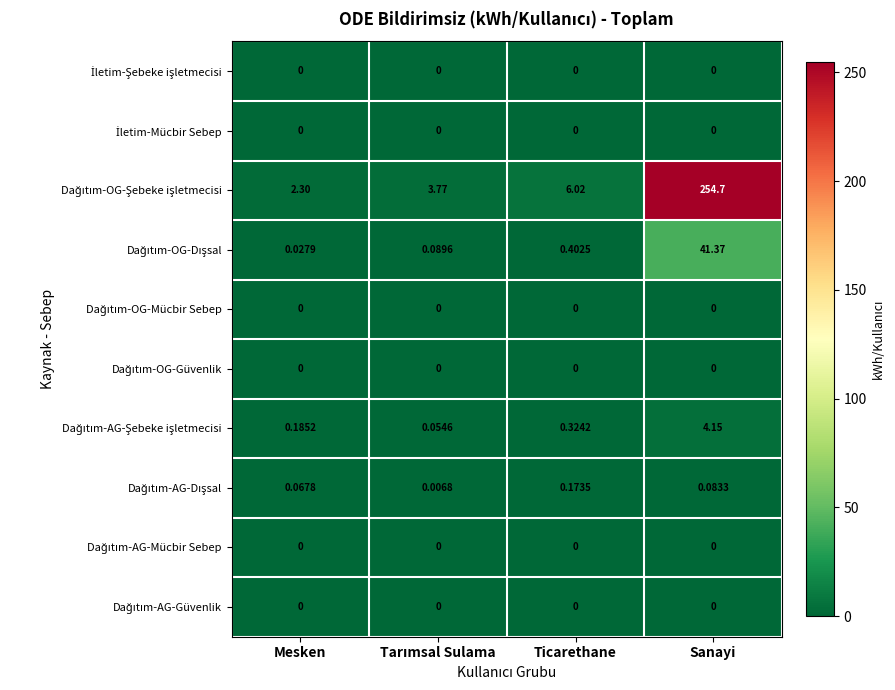

At which category is the sum across all series the highest?

Sanayi